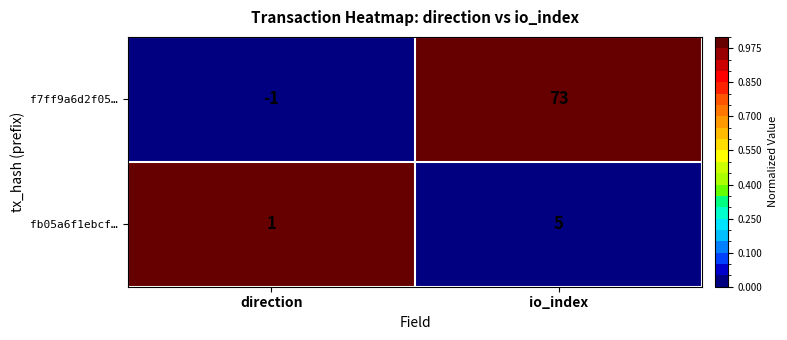

How many categories are shown in the chart?

2